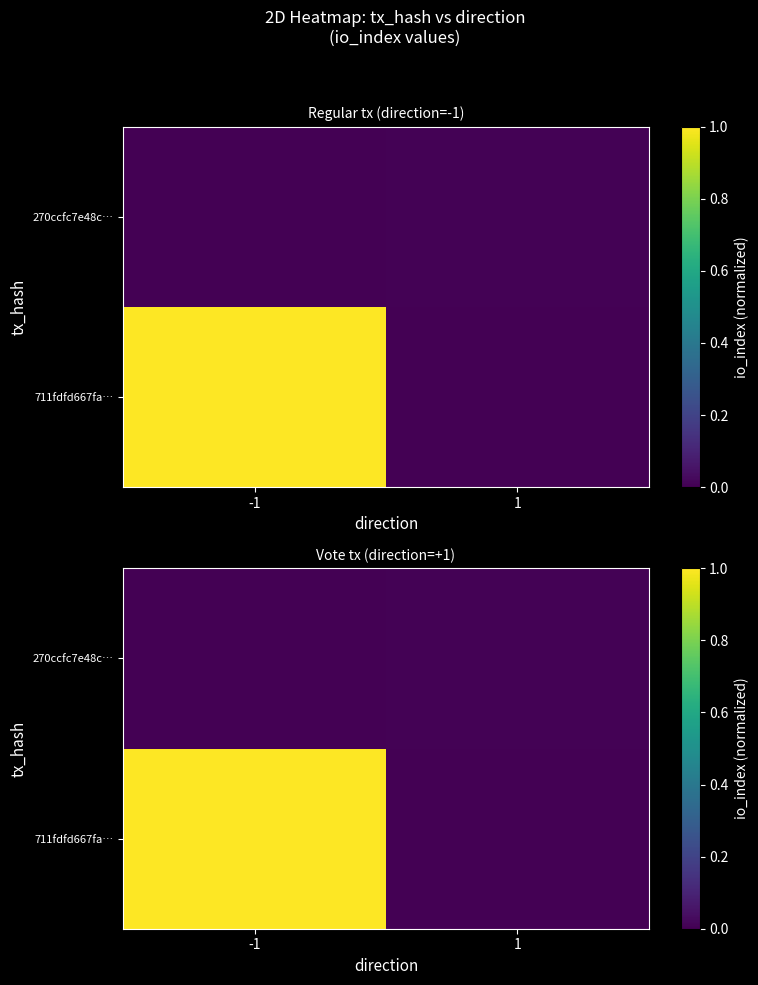

At which label does 711fdfd667fa… reach its peak?

-1